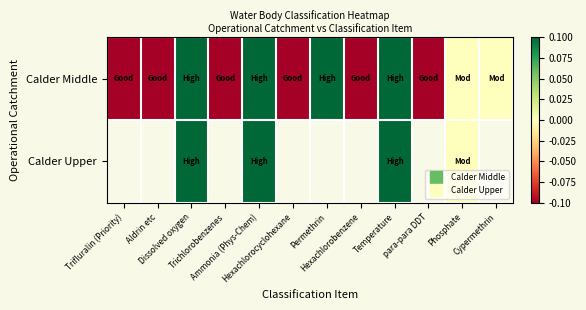

How many positive values does the Calder Middle series have?

4